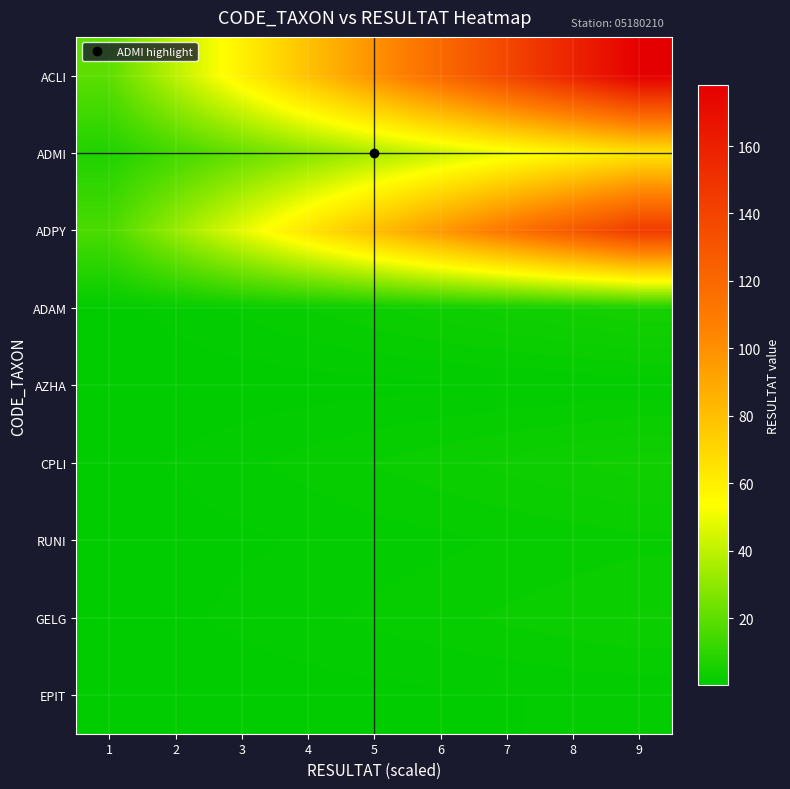

At which category is the sum across all series the highest?

9